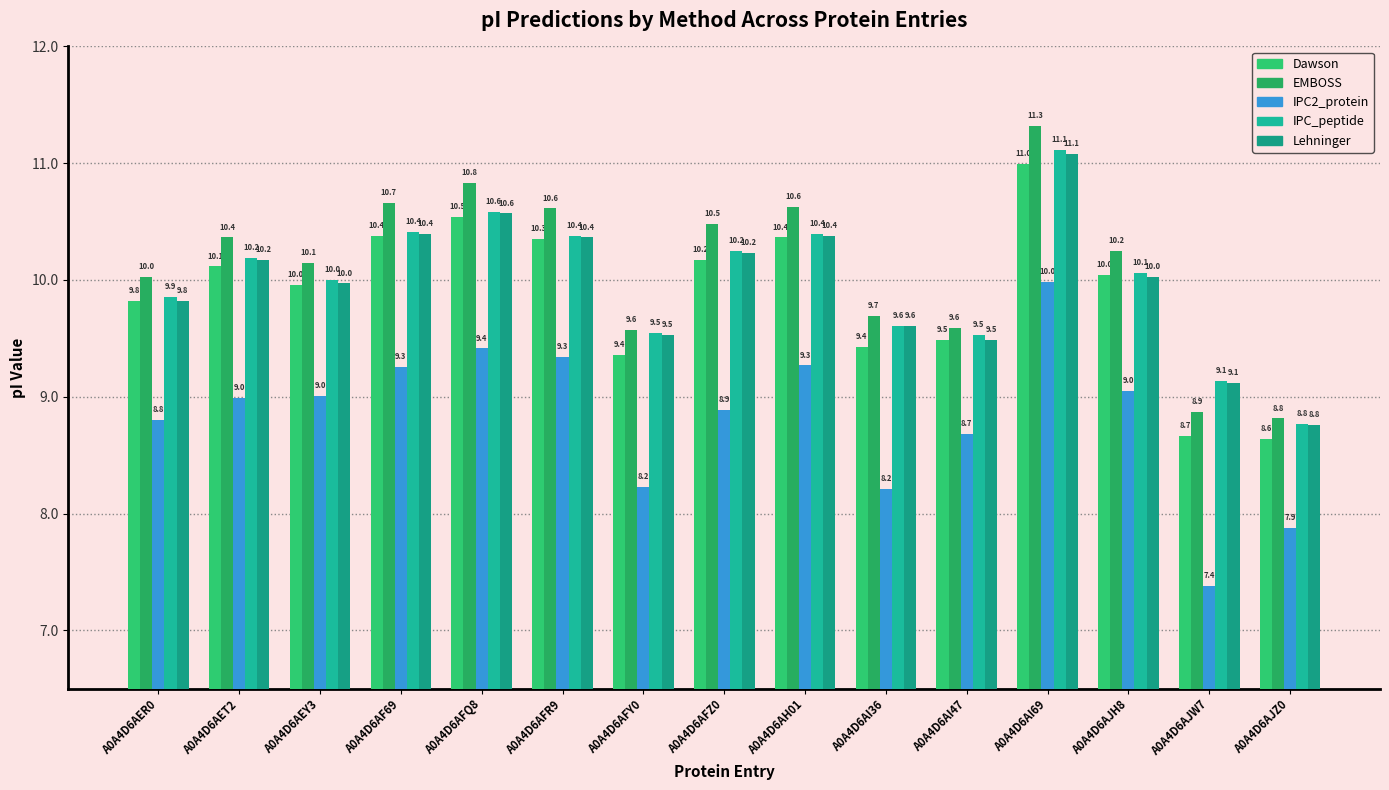

The value of Dawson at A0A4D6AI69 is 11.0. True or false?

True